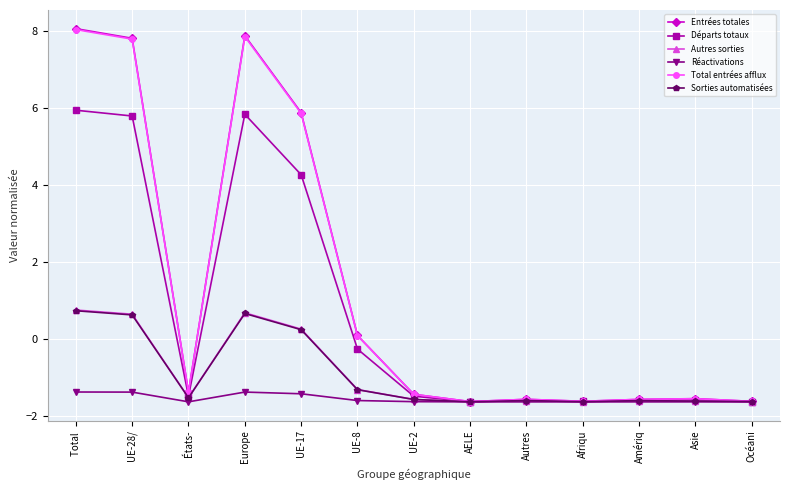

What are all the series names shown in the legend?

Entrées totales, Départs totaux, Autres sorties, Réactivations, Total entrées afflux, Sorties automatisées